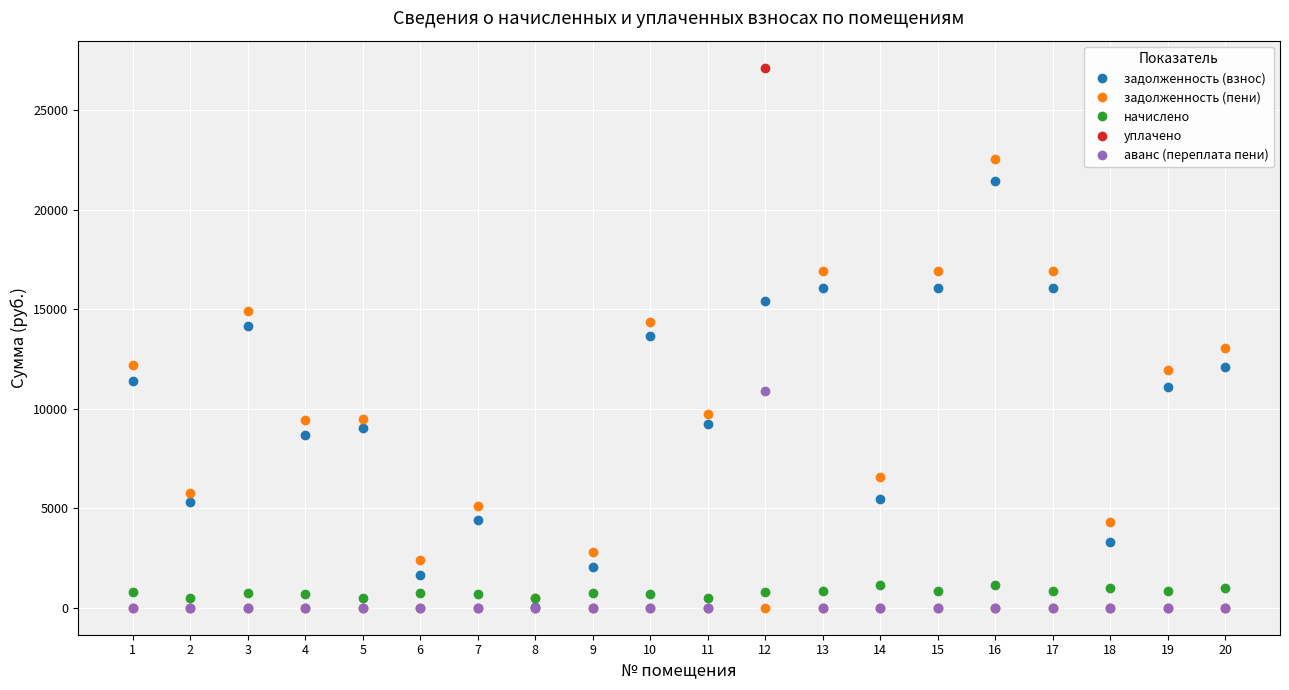

What is the value of the задолженность (взнос) point at the 19th from the left?

11079.6